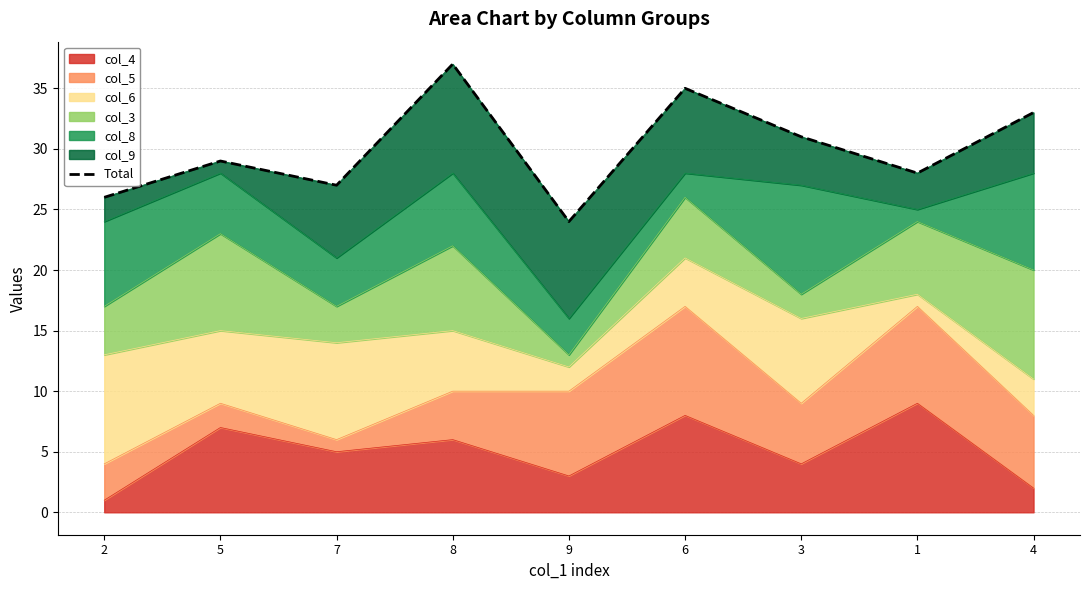

The chart shows a value of 60 at 6. True or false?

False